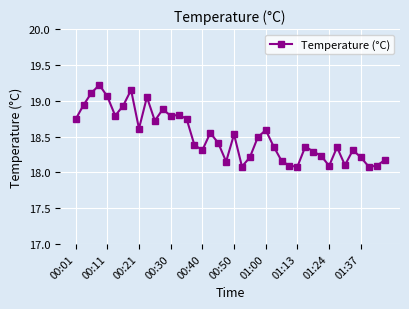

What is the maximum value shown in the chart?

19.2